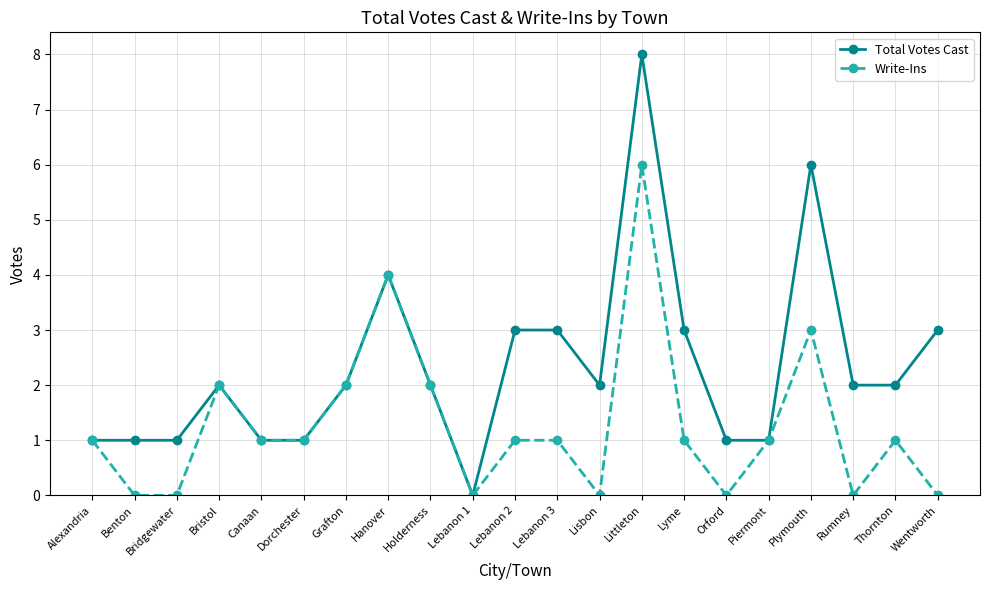

What is the highest value of the Total Votes Cast series?

8